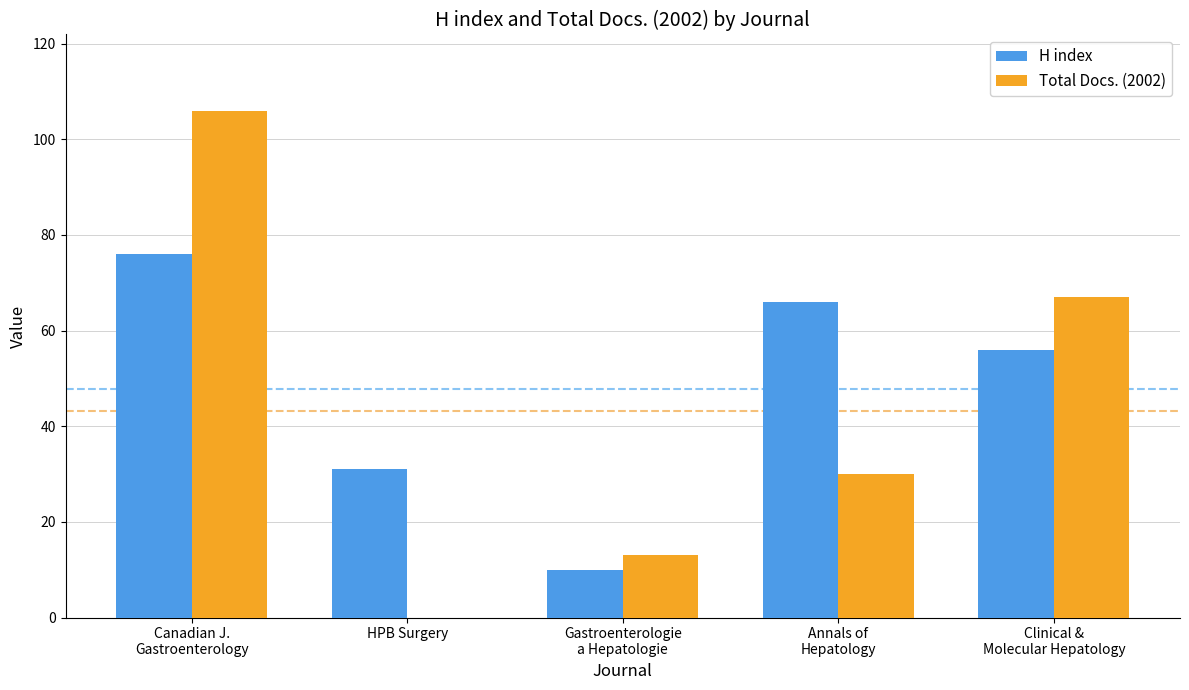

What is the maximum value shown in the chart?

106